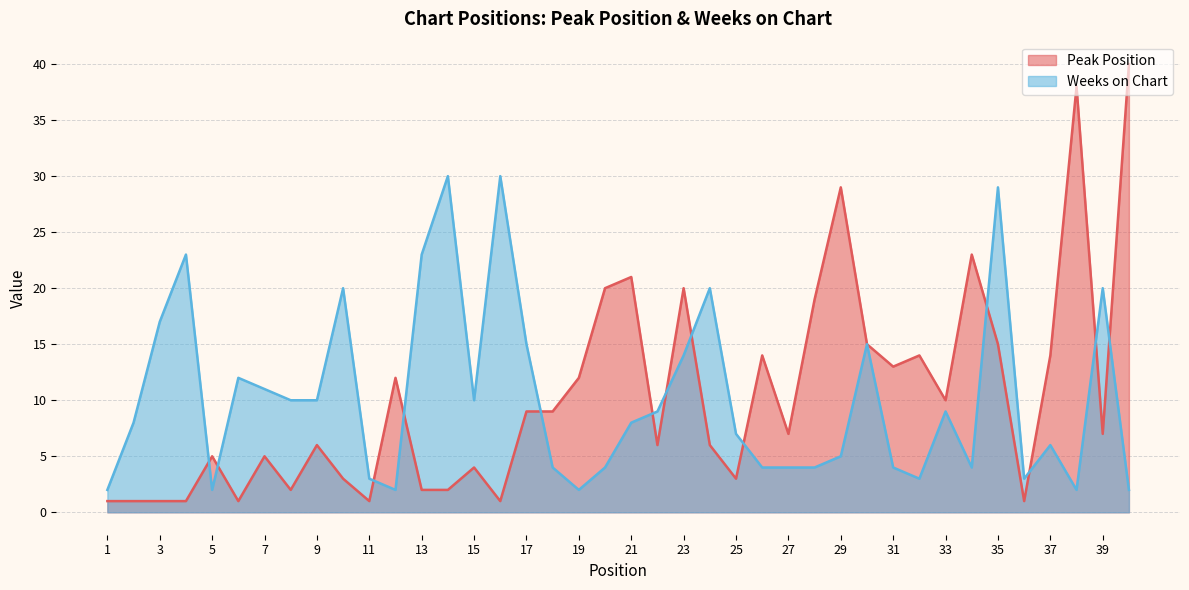

True or false: Peak Position and Weeks on Chart intersect in this chart.

True